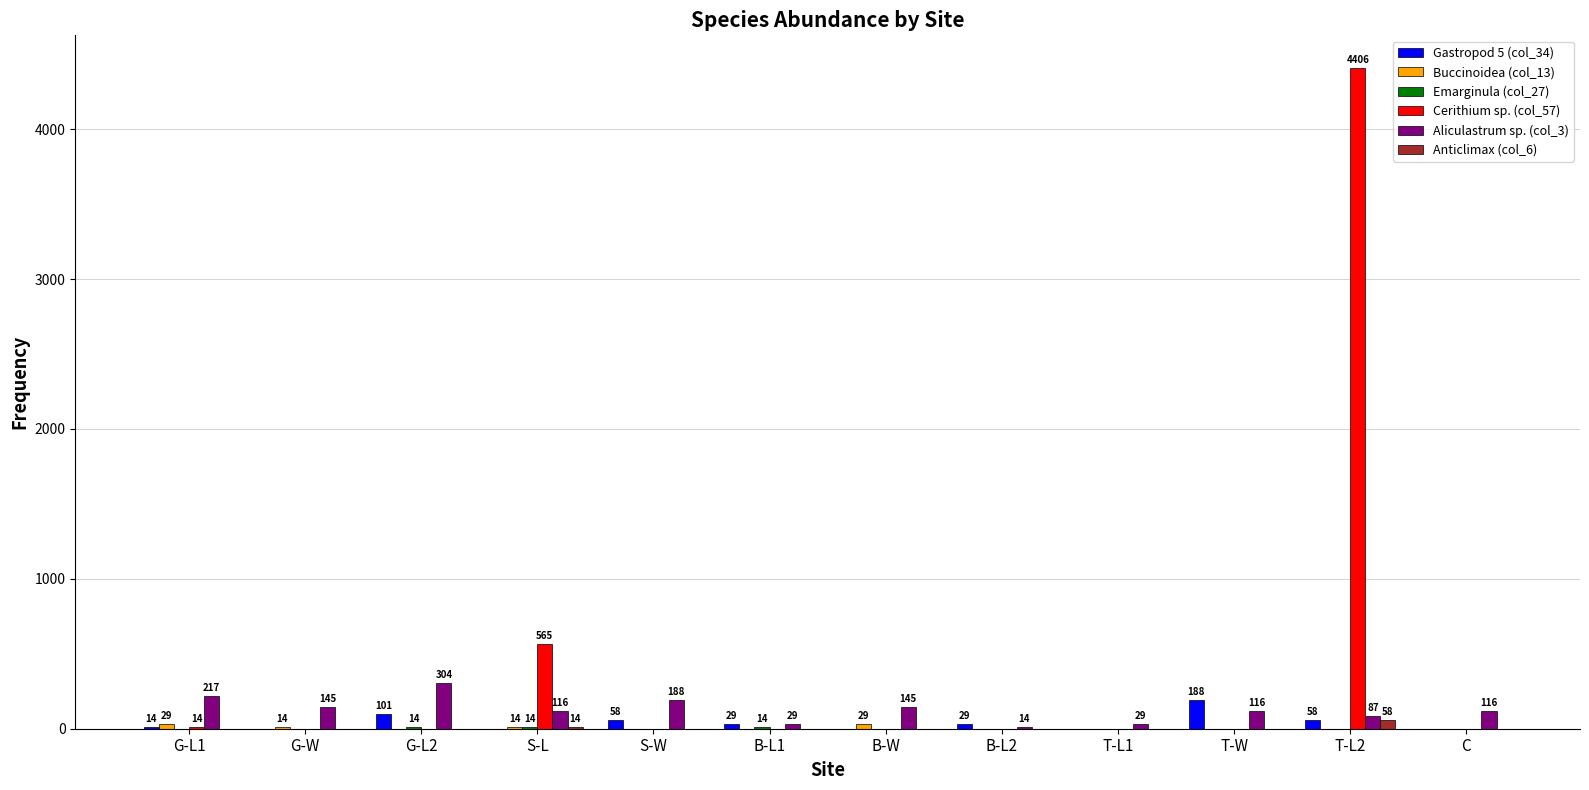

Does the chart contain stacked bars?

No